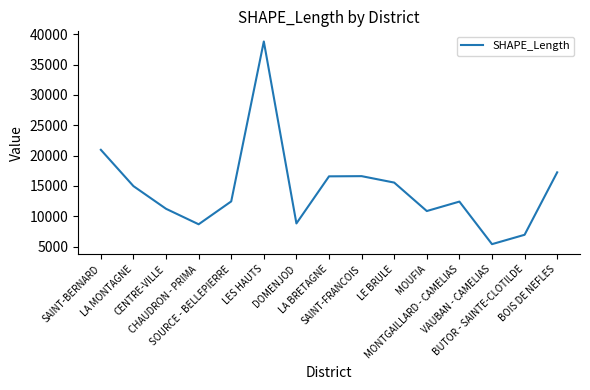

What is the difference between the maximum and minimum values?

33395.6